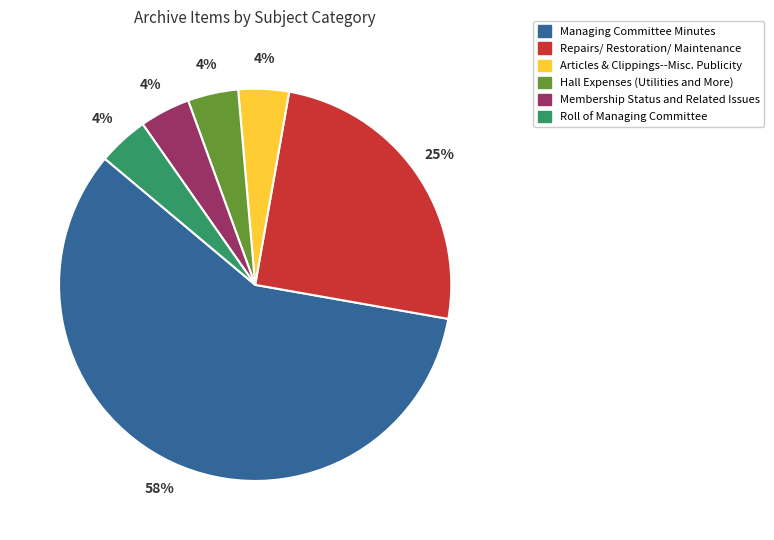

Count the number of slices in the pie.

6